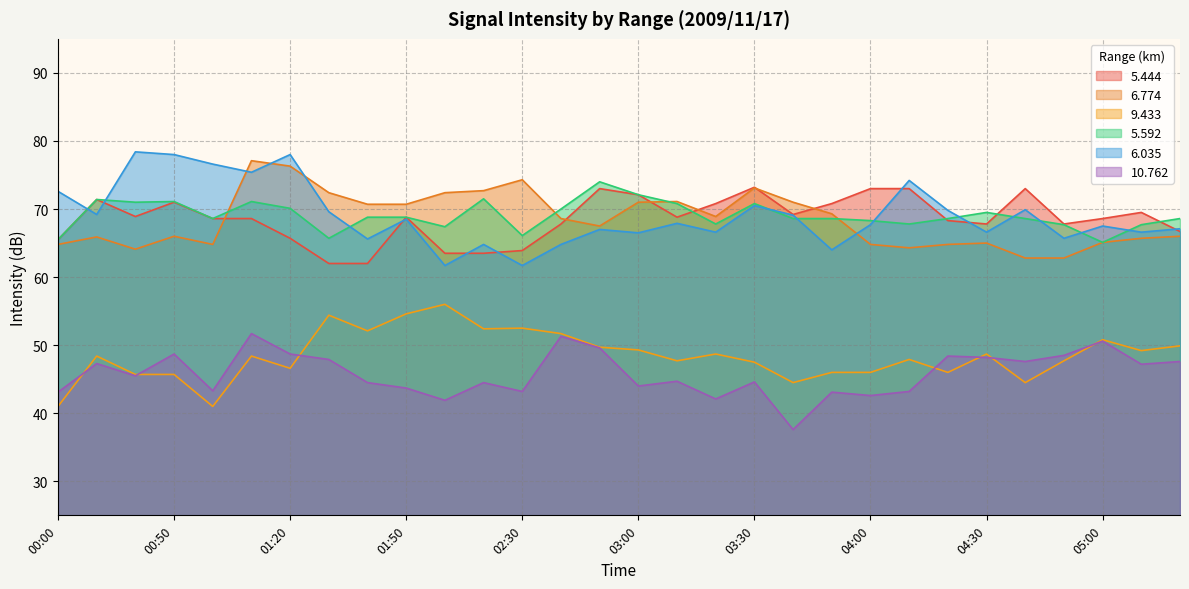

True or false:   9.433 has a value of 13.9 at 03:20.

False